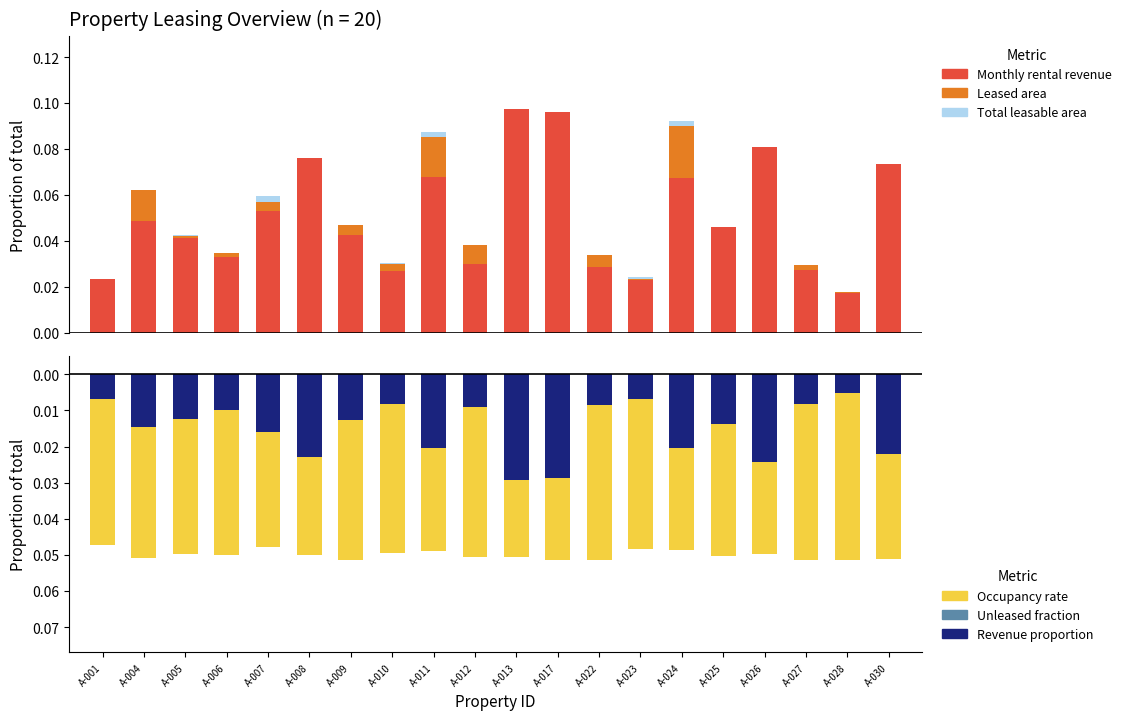

Reading left to right, extract all data points from this chart.

Total leasable area: 0.0	0.1	0.0	0.0	0.1	0.1	0.0	0.0	0.1	0.0	0.1	0.1	0.0	0.0	0.1	0.0	0.1	0.0	0.0	0.1
Leased area: 0.0	0.1	0.0	0.0	0.1	0.1	0.0	0.0	0.1	0.0	0.1	0.1	0.0	0.0	0.1	0.0	0.1	0.0	0.0	0.1
Monthly rental revenue: 0.0	0.0	0.0	0.0	0.1	0.1	0.0	0.0	0.1	0.0	0.1	0.1	0.0	0.0	0.1	0.0	0.1	0.0	0.0	0.1
Occupancy rate: -0.0	-0.1	-0.0	-0.1	-0.0	-0.1	-0.1	-0.0	-0.0	-0.1	-0.1	-0.1	-0.1	-0.0	-0.0	-0.1	-0.0	-0.1	-0.1	-0.1
Unleased fraction: -0.0	-0.0	-0.0	-0.0	-0.0	-0.0	0.0	-0.0	-0.0	-0.0	-0.0	0.0	0.0	-0.0	-0.0	-0.0	-0.0	0.0	0.0	-0.0
Revenue proportion: -0.0	-0.0	-0.0	-0.0	-0.0	-0.0	-0.0	-0.0	-0.0	-0.0	-0.0	-0.0	-0.0	-0.0	-0.0	-0.0	-0.0	-0.0	-0.0	-0.0